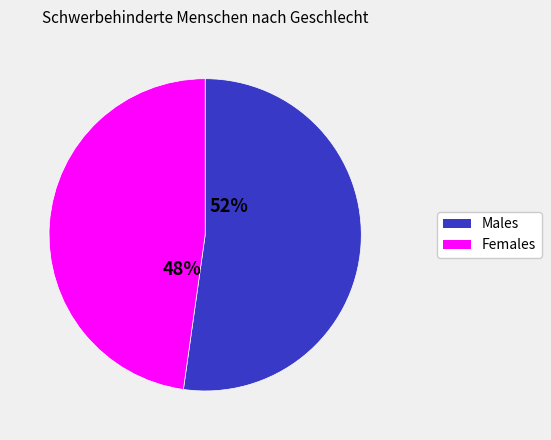

Is there any slice that represents more than half of the pie?

Yes